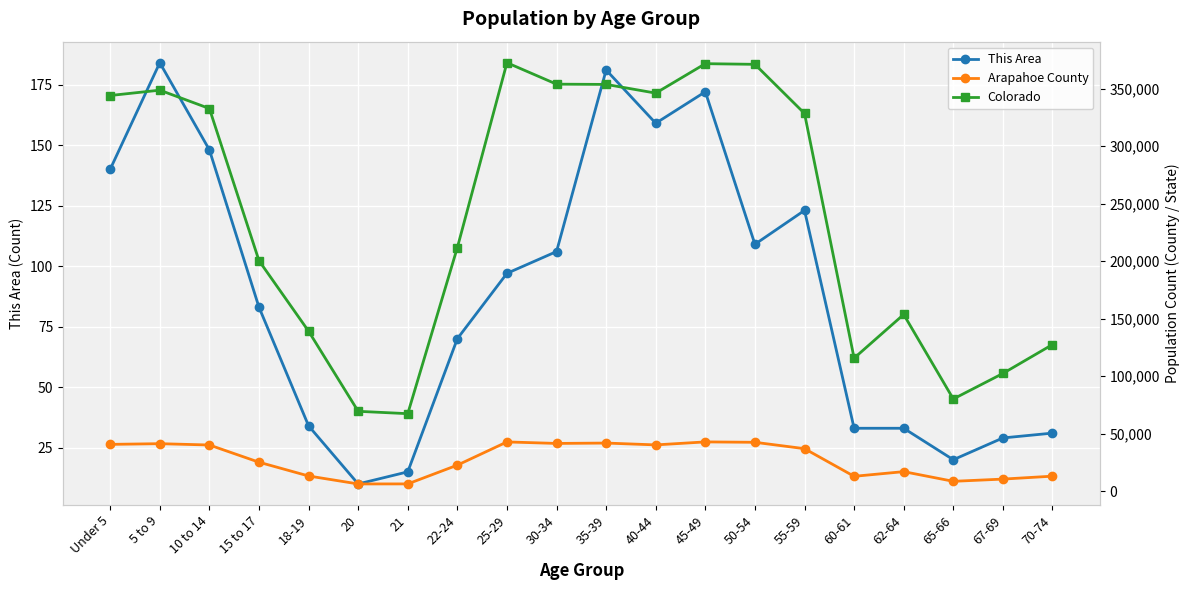

Reading left to right, list all the values displayed in this chart.

This Area: 140	184	148	83	34	10	15	70	97	106	181	159	172	109	123	33	33	20	29	31
Arapahoe County: 40695	41295	40145	25189	13212	6296	6330	22645	42817	41516	41835	40237	42843	42497	36958	12926	16987	8578	10508	13054
Colorado: 343960	348603	332654	200392	139083	69437	67385	211793	372459	353819	353605	346039	371635	371063	328364	115654	153626	80153	102339	127468